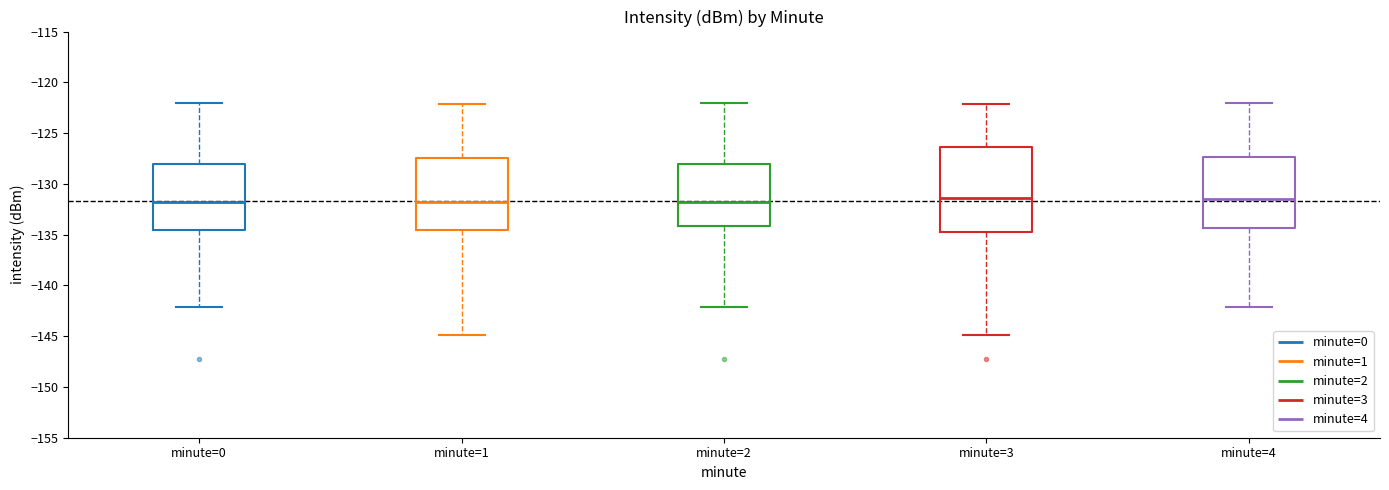

Reading left to right, read every box against the y-axis: the position of its median line, the range the box covers, and the ends of its whiskers. The values are not printed on the chart, so give them approximately, as read against the axis.

minute=0: median -131.5, box -134.5 to -128.0, whiskers -142.0 to -122.0
minute=1: median -131.5, box -134.5 to -127.5, whiskers -145.0 to -122.0
minute=2: median -131.5, box -134.0 to -128.0, whiskers -142.0 to -122.0
minute=3: median -131.5, box -134.5 to -126.5, whiskers -145.0 to -122.0
minute=4: median -131.5, box -134.5 to -127.5, whiskers -142.0 to -122.0